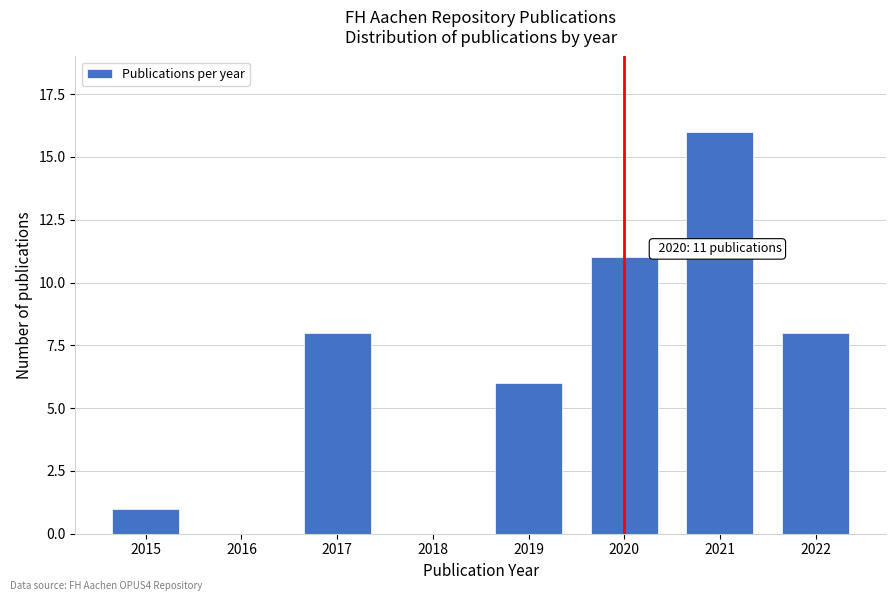

Reading right to left, transcribe all the data shown in this chart.

2022=8	2021=16	2020=11	2019=6	2018=0	2017=8	2016=0	2015=1